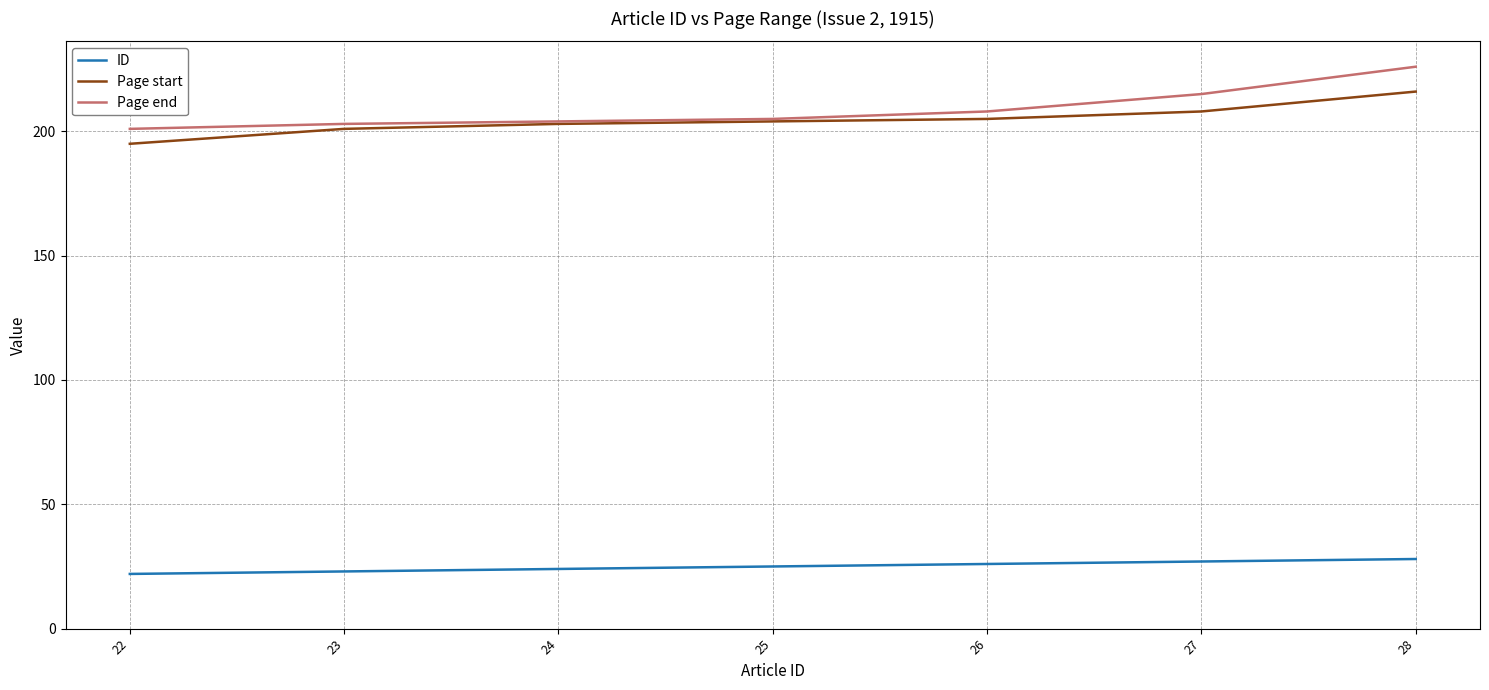

True or false: Page end and ID intersect in this chart.

False